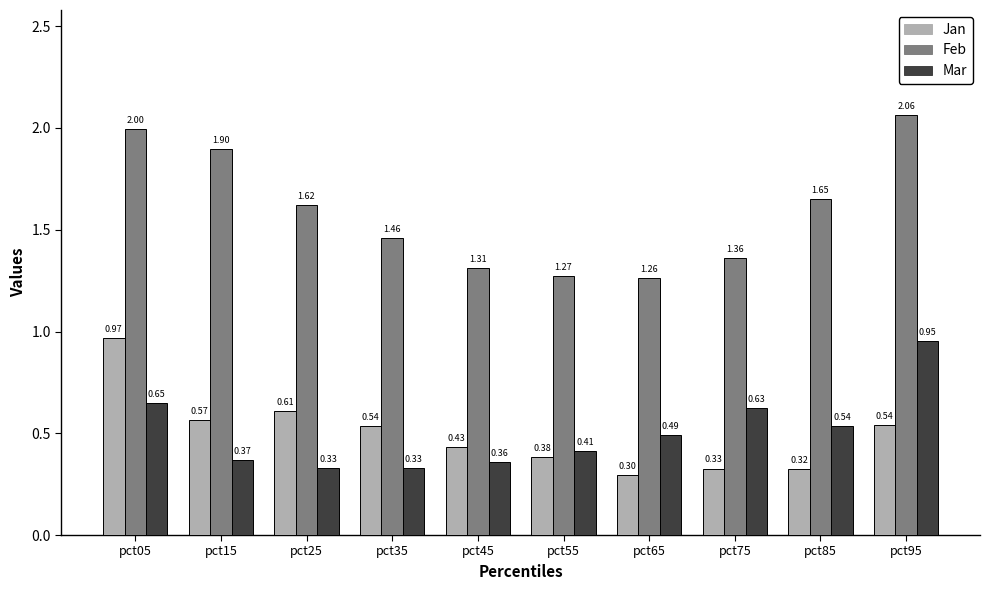

The Feb series shows 1.3 at pct05. True or false?

False